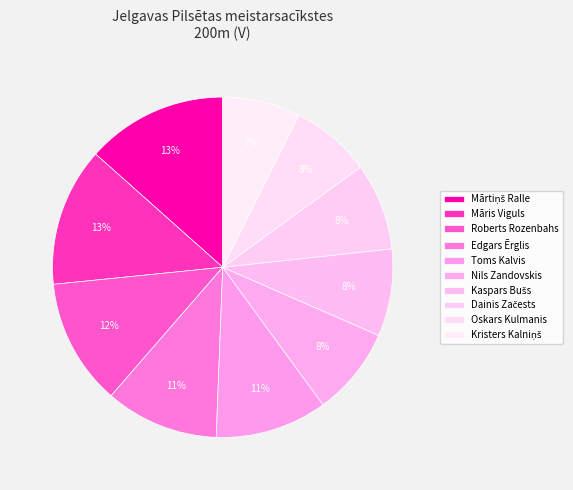

Count the number of slices in the pie.

10